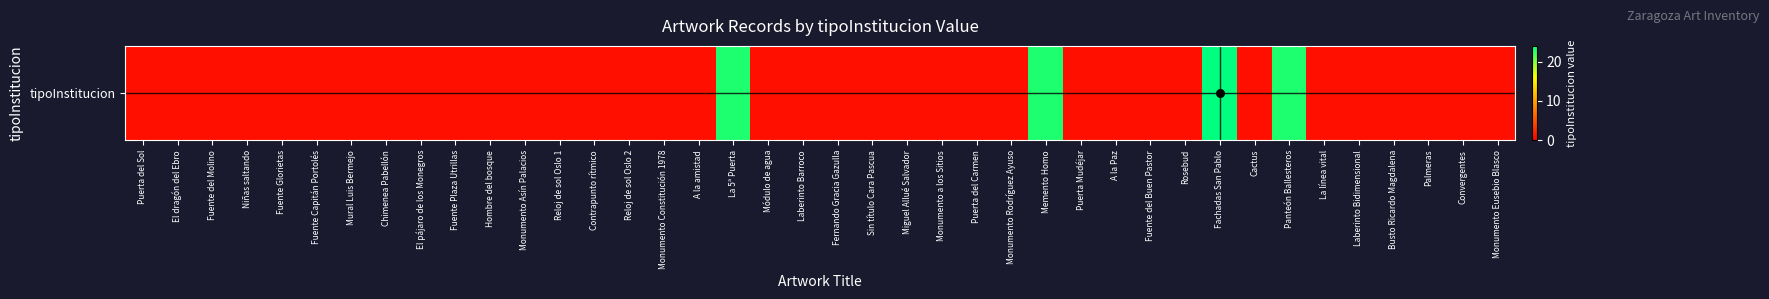

Count the number of categories in the chart.

40